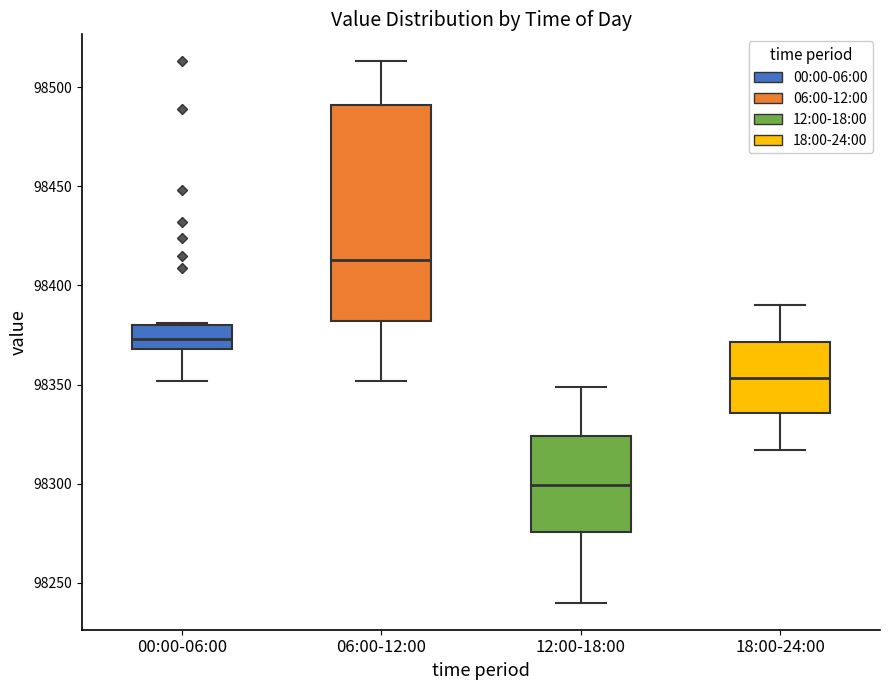

Reading left to right, transcribe this box plot: for each box, give where its median line is, the range the box spans, and where its two whiskers end, as read against the y-axis. The values are not printed on the chart, so give them approximately, as read against the axis.

00:00-06:00: median 98375, box 98370 to 98380, whiskers 98350 to 98380
06:00-12:00: median 98415, box 98380 to 98490, whiskers 98350 to 98515
12:00-18:00: median 98300, box 98275 to 98325, whiskers 98240 to 98350
18:00-24:00: median 98355, box 98335 to 98370, whiskers 98315 to 98390